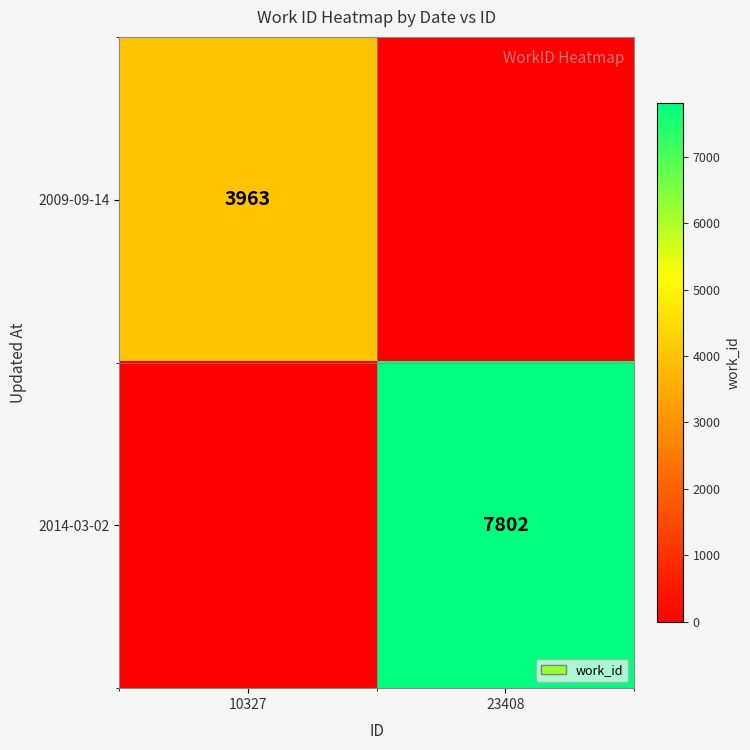

The value of 2014-03-02 at 23408 is 10261. True or false?

False